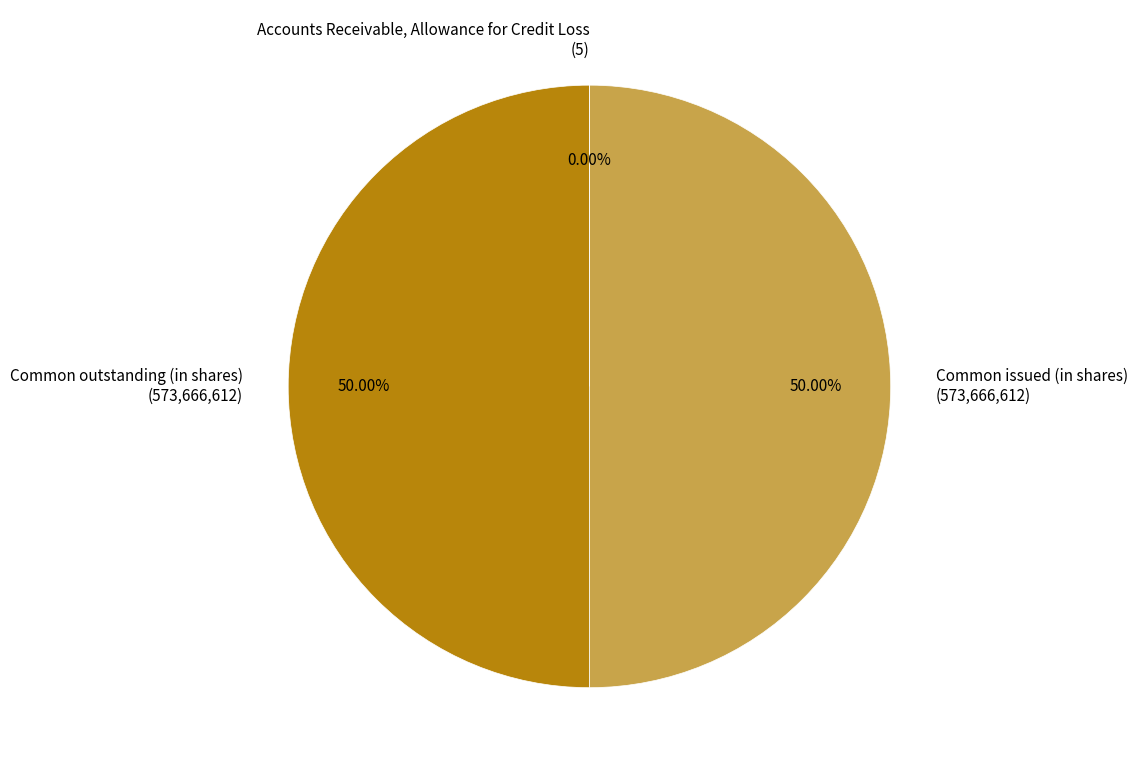

What percentage is the Common outstanding (in shares) slice, to the nearest percent?

50%